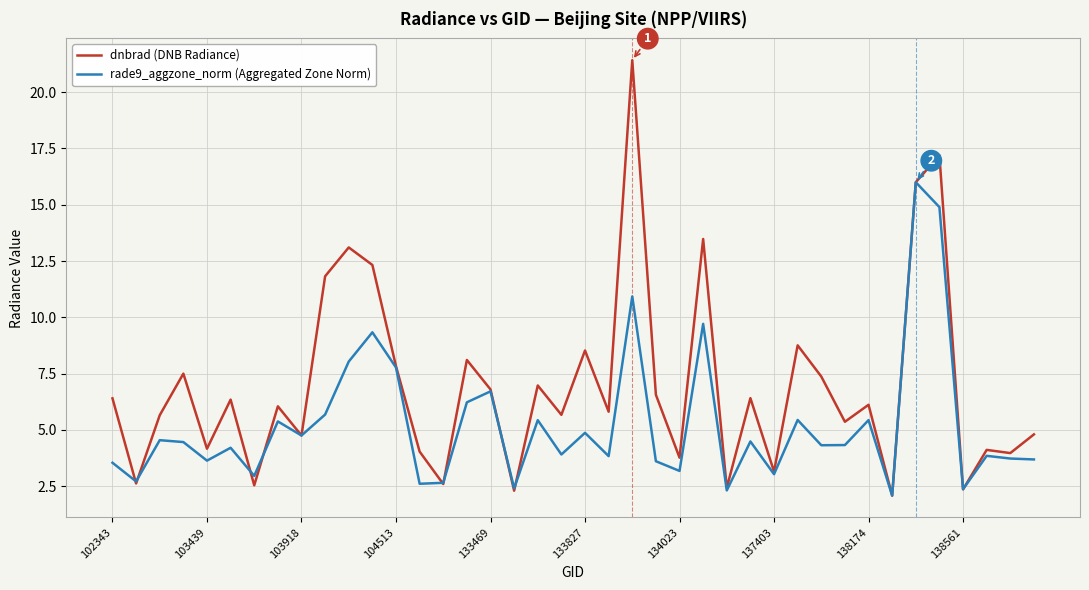

True or false: rade9_aggzone_norm (Aggregated Zone Norm) and dnbrad (DNB Radiance) intersect in this chart.

True